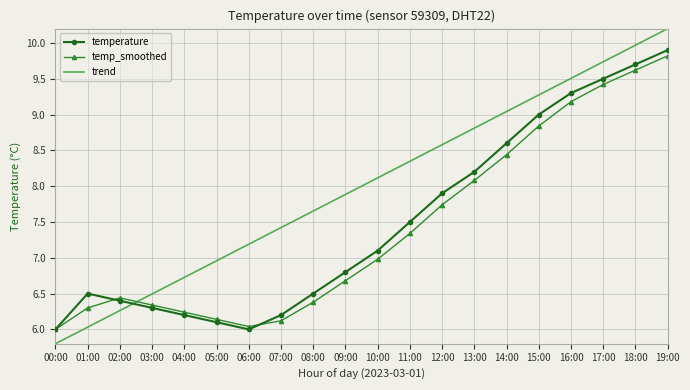

True or false: trend has a value of 10.2 at 19:00.

True